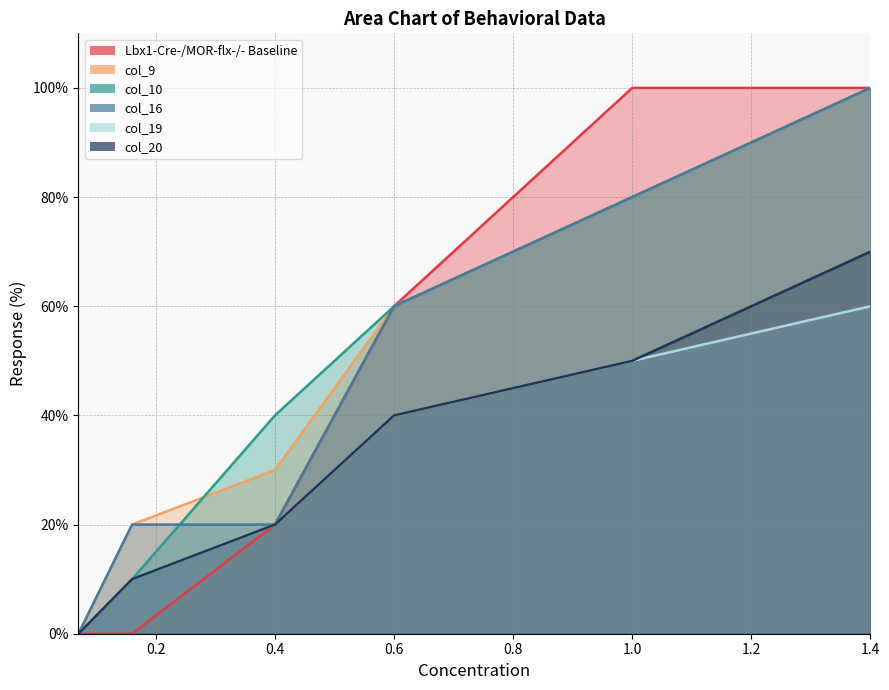

Which series has the largest total across all categories?

col_9